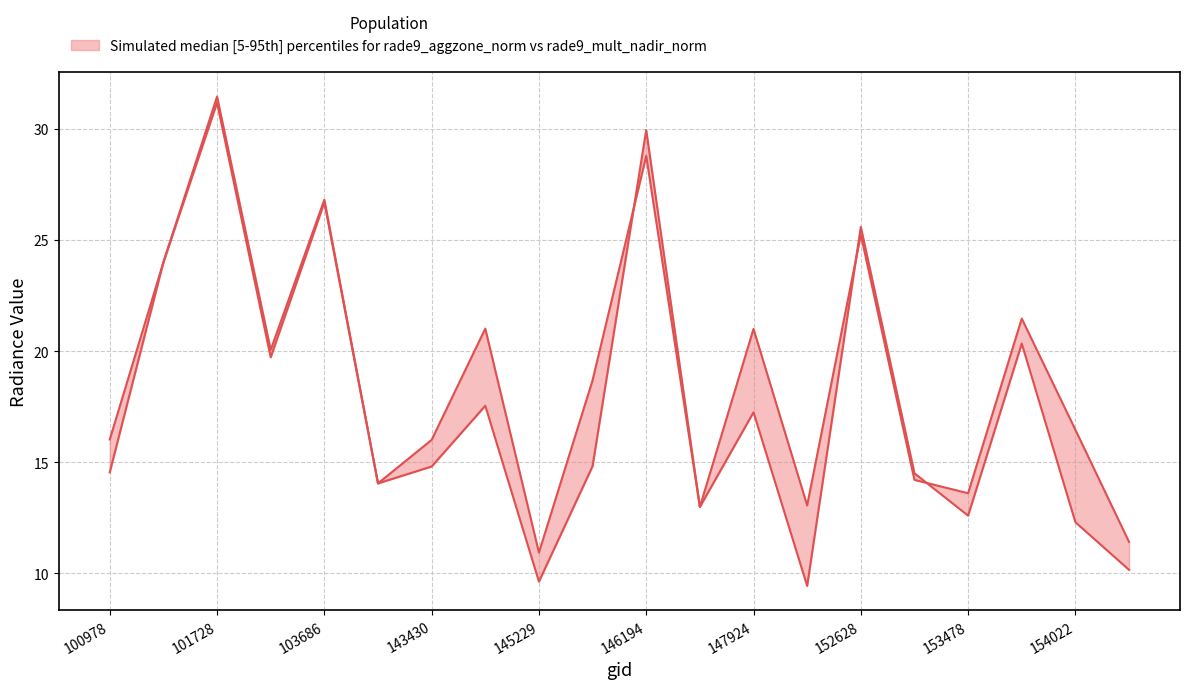

Between 154022 and 147924, which is larger?

147924